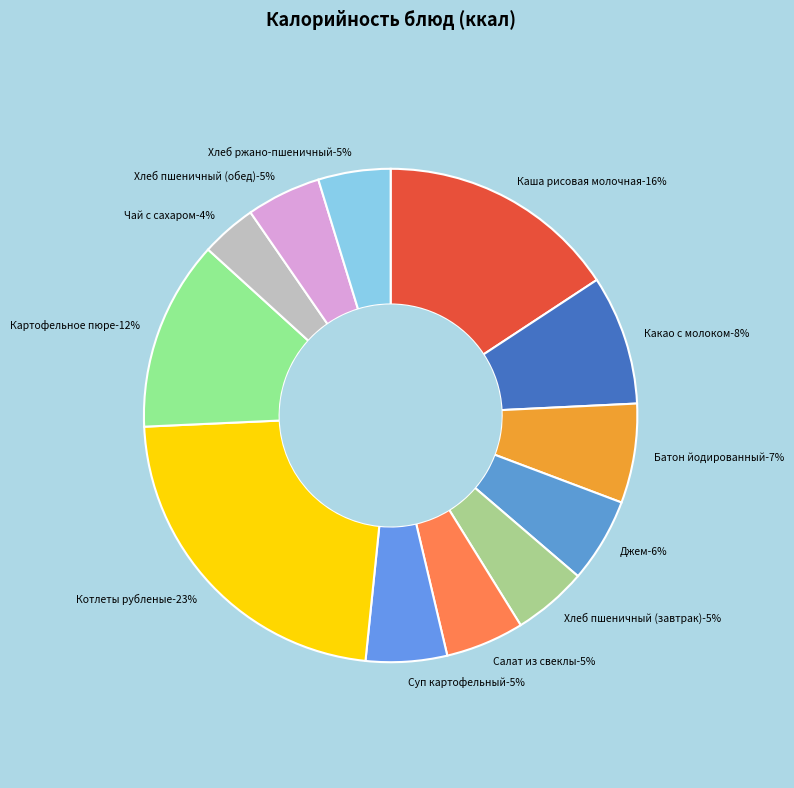

What is the change in value from Батон йодированный to Салат из свеклы?

-18.4